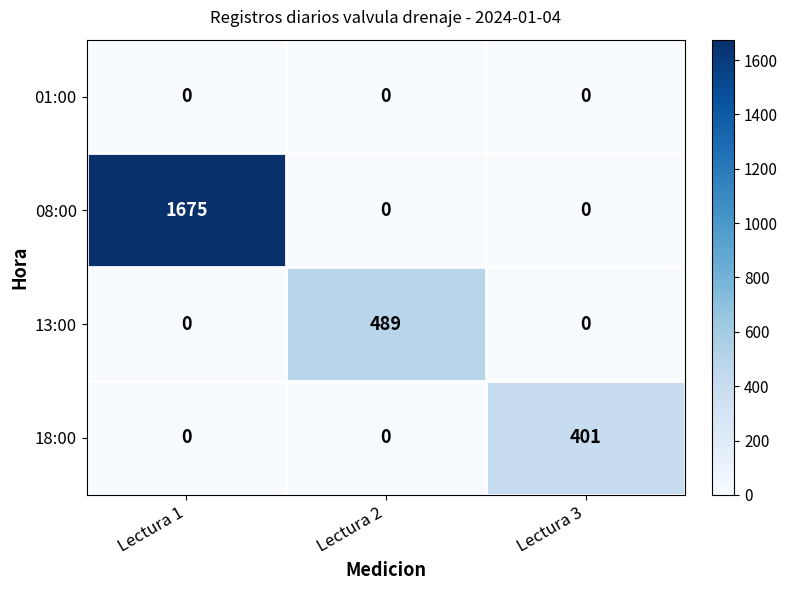

Which series has the largest range (max minus min)?

08:00